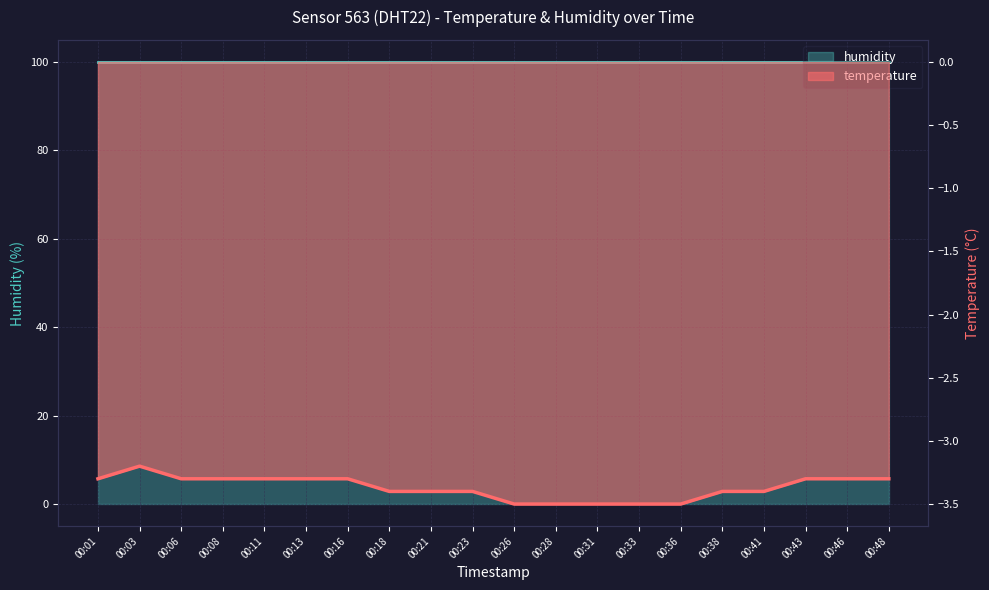

Which has a higher value, 00:31 or 00:06?

00:06